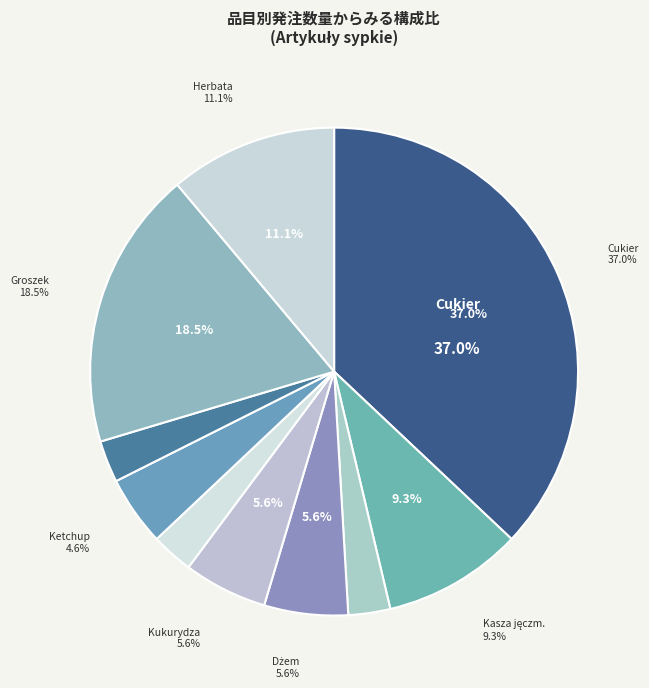

To the nearest percent, what is the difference between the largest and smallest slice percentages?

34%